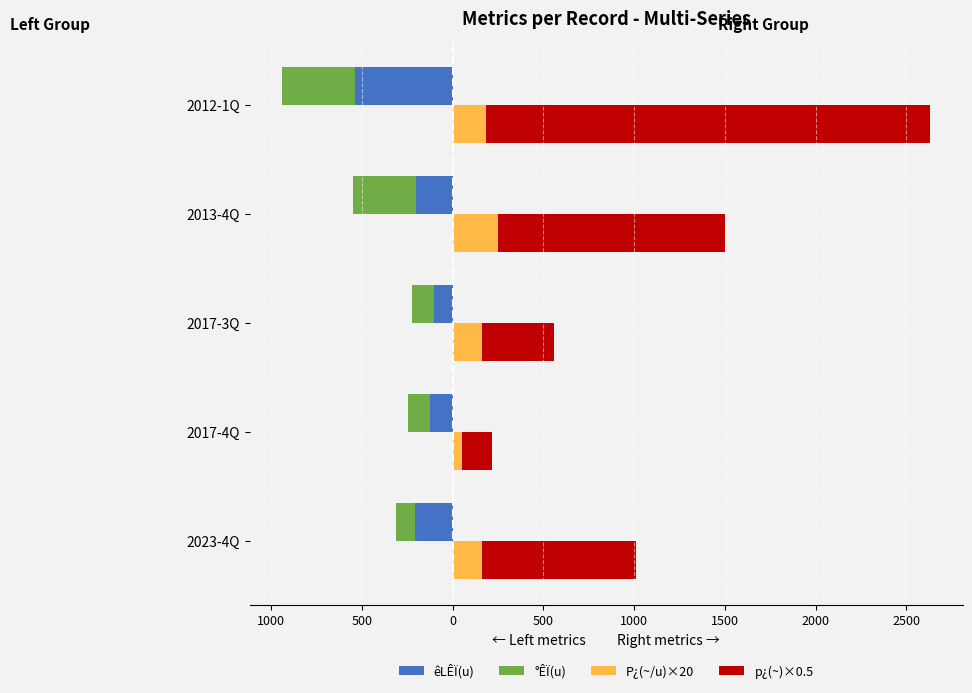

Which series has the largest range (max minus min)?

p¿(~)×0.5